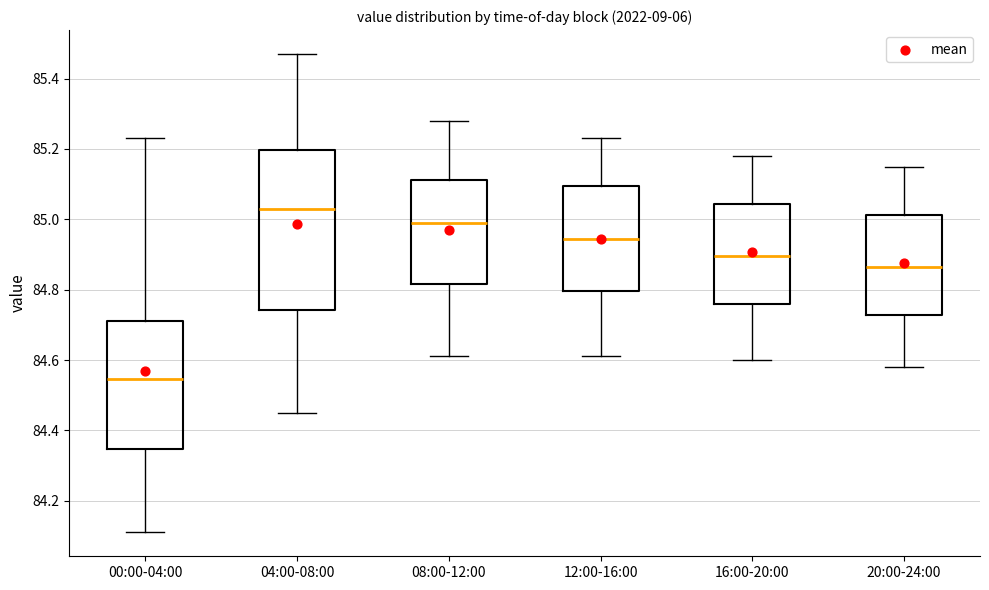

Reading left to right, transcribe this box plot: for each box, give where its median line is, the range the box spans, and where its two whiskers end, as read against the y-axis. The values are not printed on the chart, so give them approximately, as read against the axis.

00:00-04:00: median 84.54, box 84.34 to 84.72, whiskers 84.12 to 85.24
04:00-08:00: median 85.04, box 84.74 to 85.20, whiskers 84.46 to 85.48
08:00-12:00: median 85.00, box 84.82 to 85.12, whiskers 84.62 to 85.28
12:00-16:00: median 84.94, box 84.80 to 85.10, whiskers 84.62 to 85.24
16:00-20:00: median 84.90, box 84.76 to 85.04, whiskers 84.60 to 85.18
20:00-24:00: median 84.86, box 84.72 to 85.02, whiskers 84.58 to 85.16